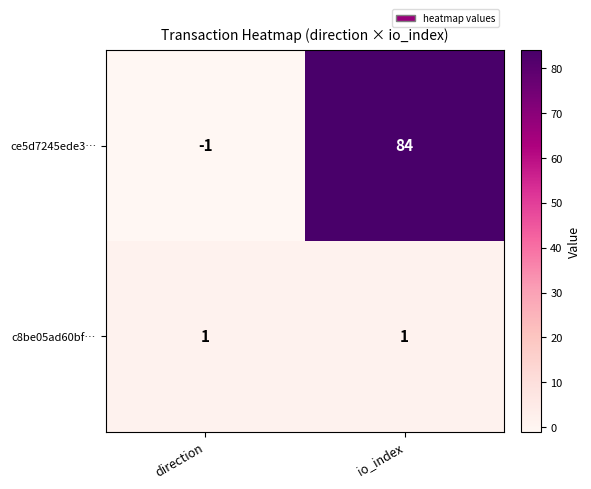

The c8be05ad60bf… series shows 1 at io_index. True or false?

True